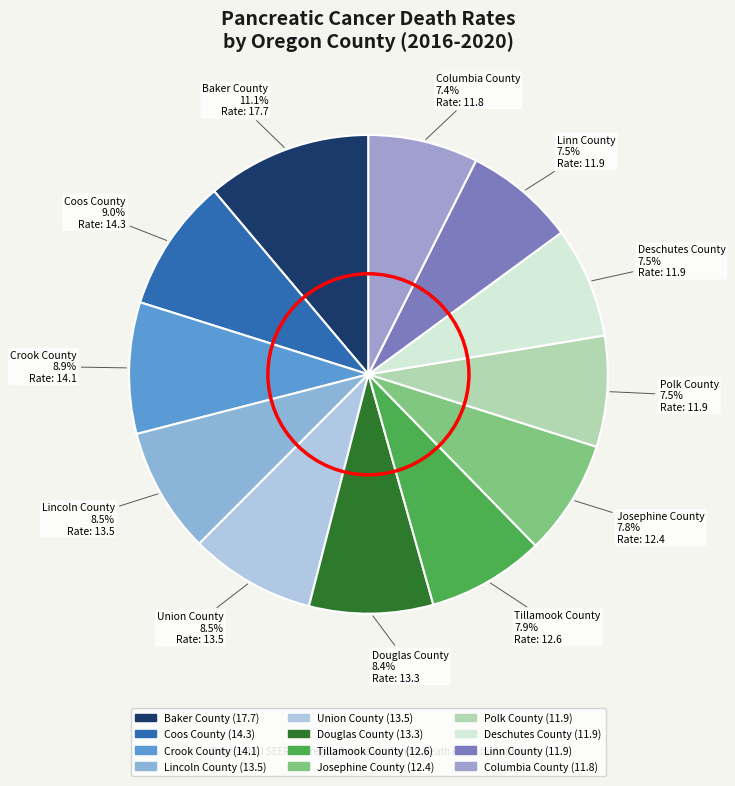

What is the ratio of the value at Polk County to the value at Coos County?

0.8